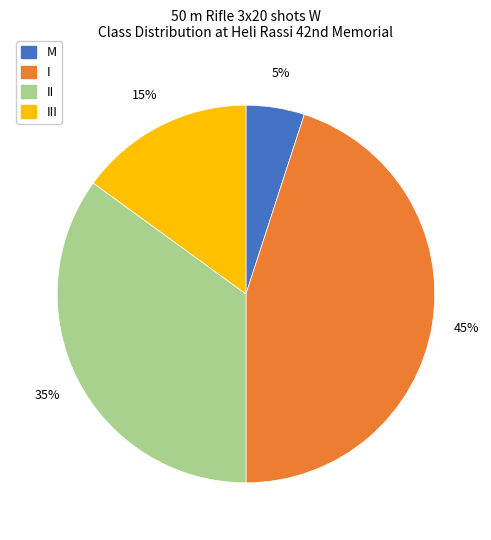

To the nearest percent, what is the difference between the largest and smallest slice percentages?

40%